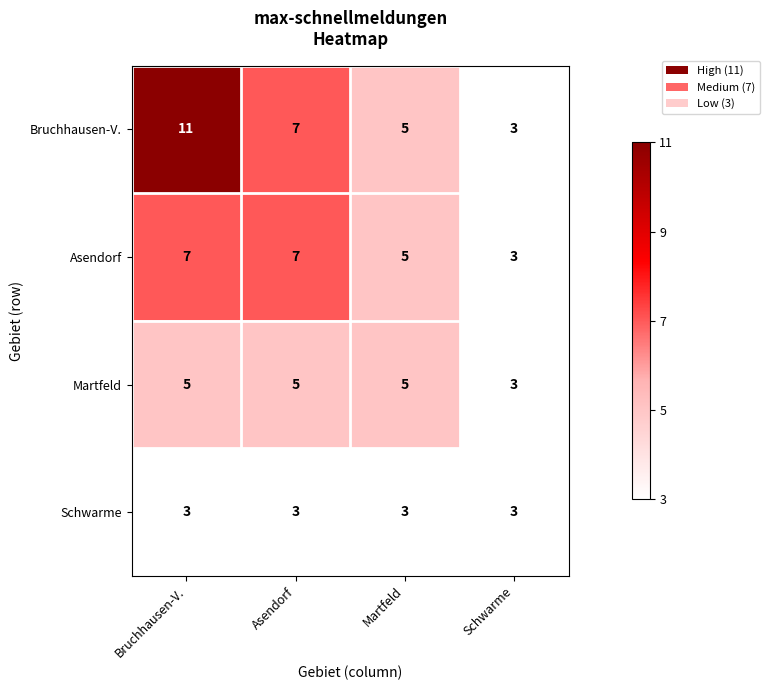

Is it true that Schwarme equals 3 at Schwarme?

True